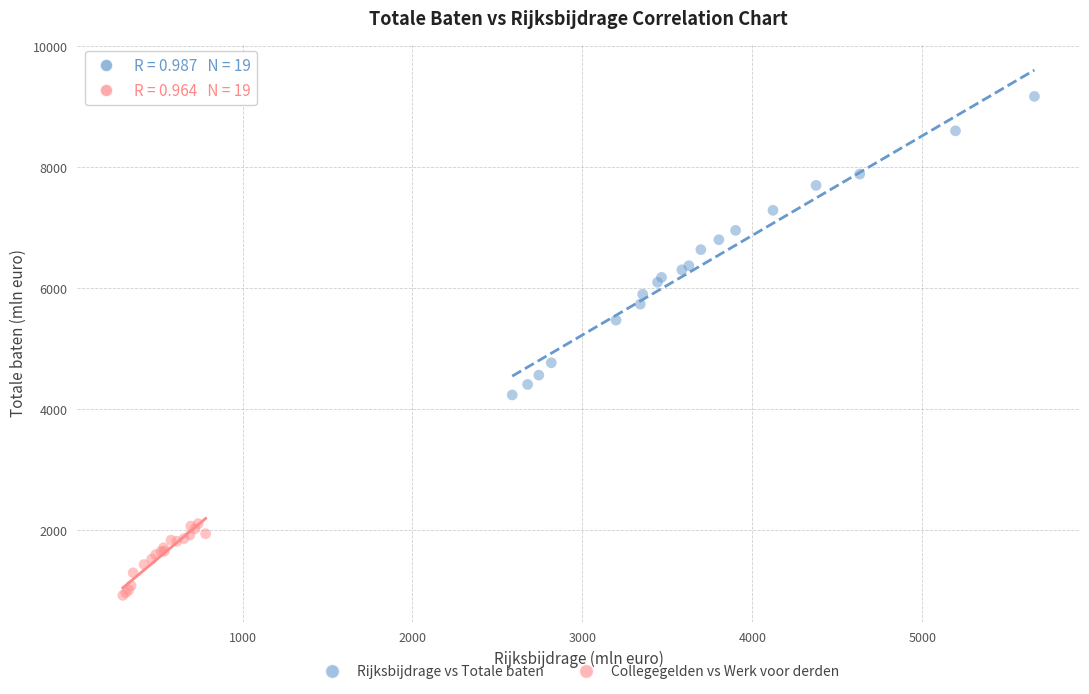

Which series contains the lowest Y value?

Collegegelden vs Werk voor derden